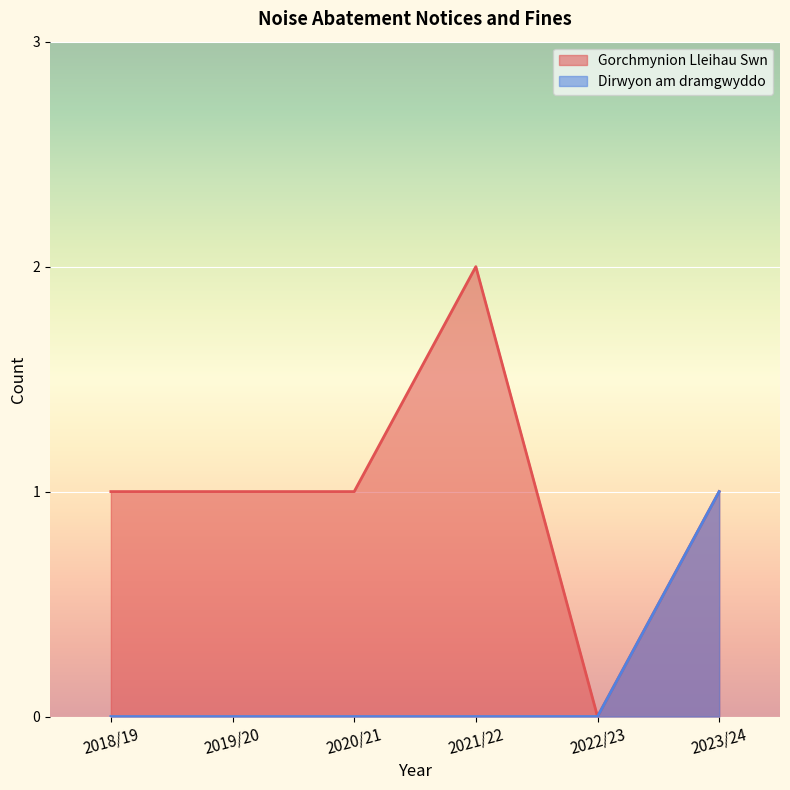

The Gorchmynion Lleihau Swn series shows 1 at 2019/20. True or false?

True